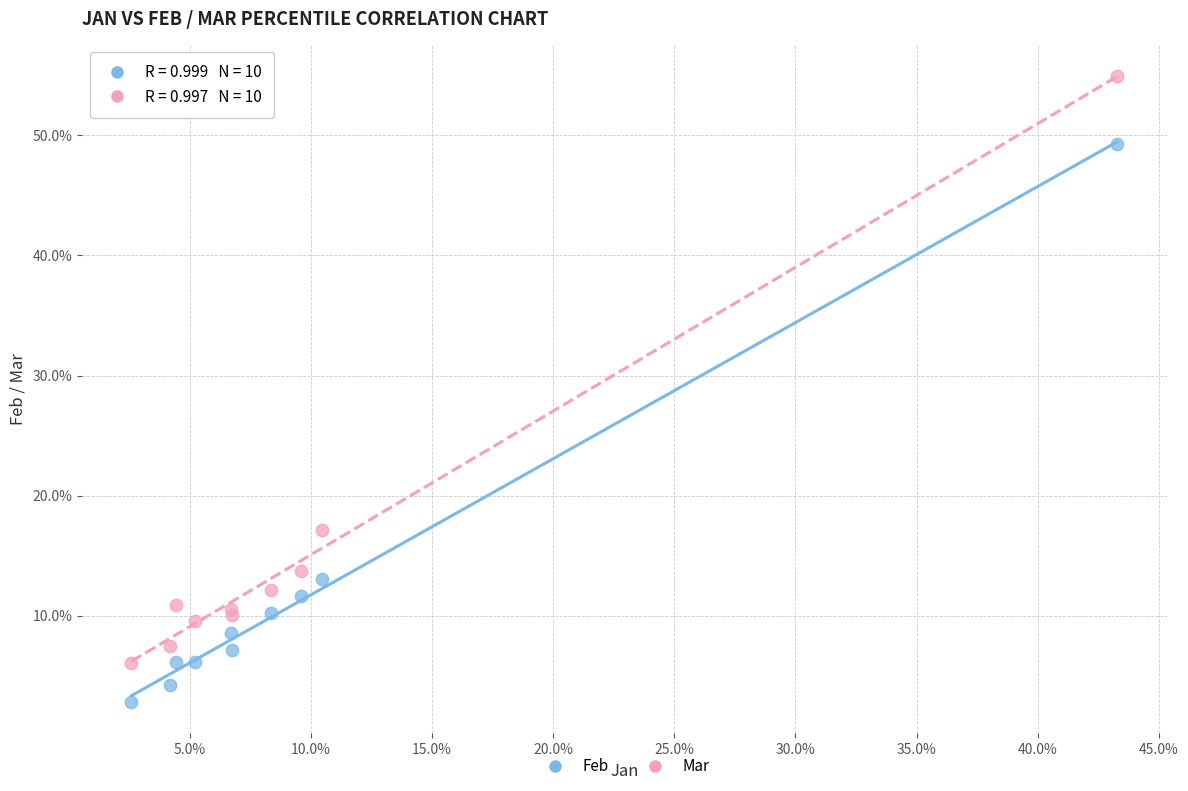

Which series reaches the minimum Y coordinate?

Feb